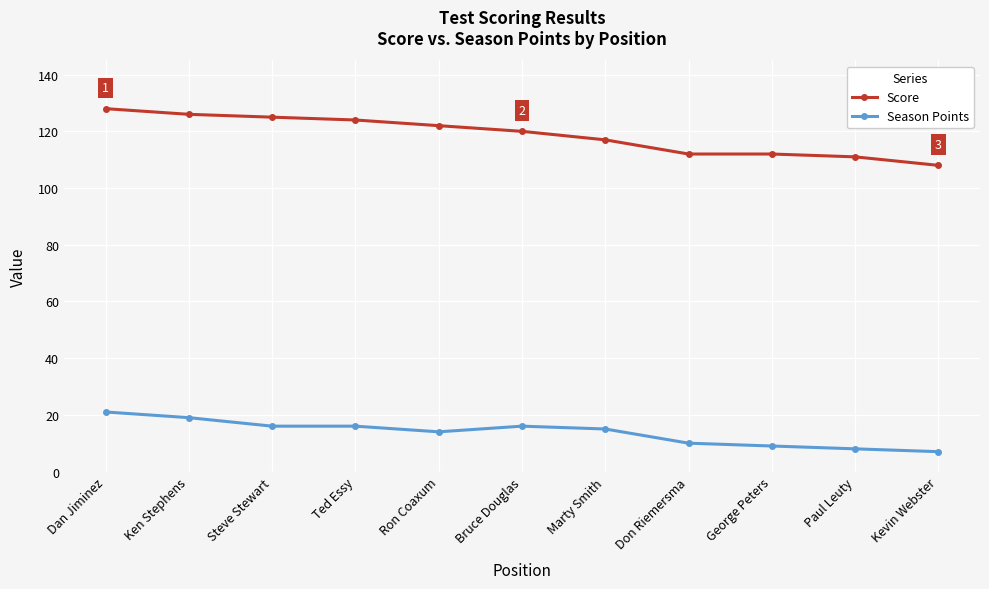

True or false: Season Points and Score cross at least once.

False